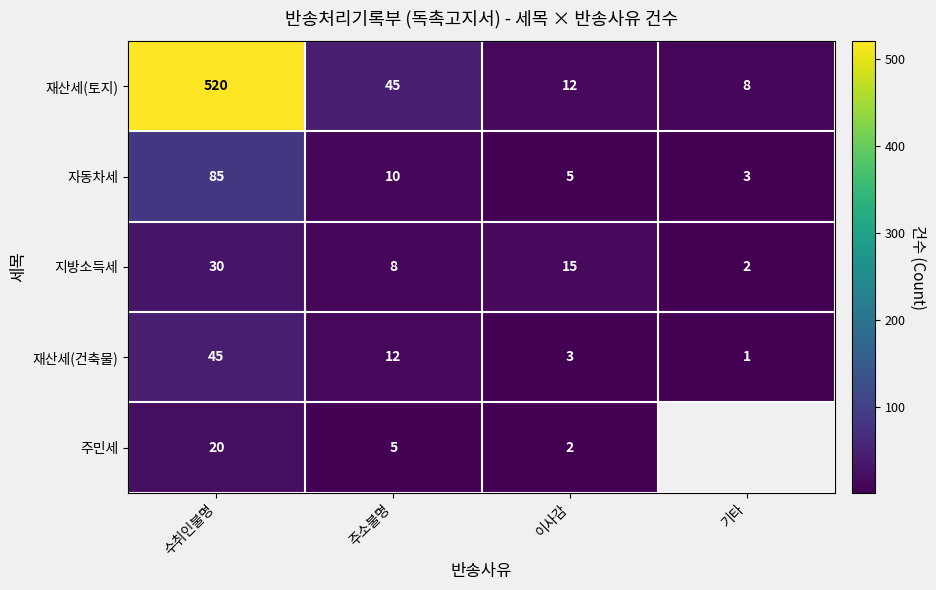

At which label does 재산세(토지) reach its minimum?

기타